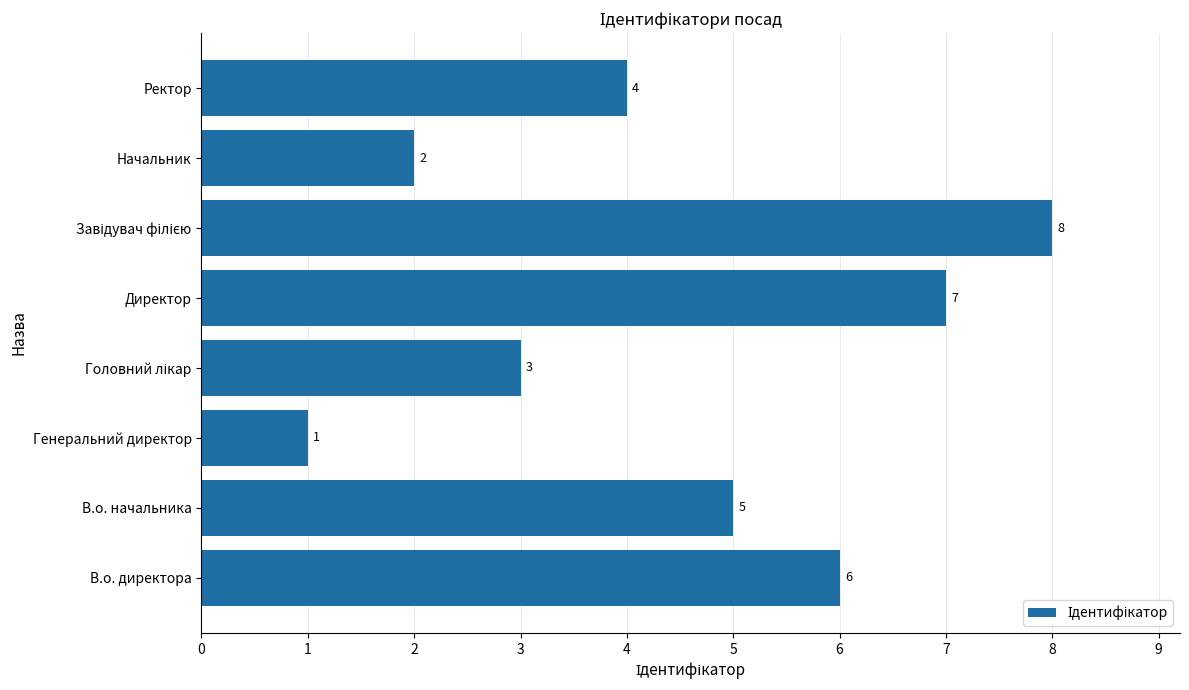

What is the sum of all values?

36